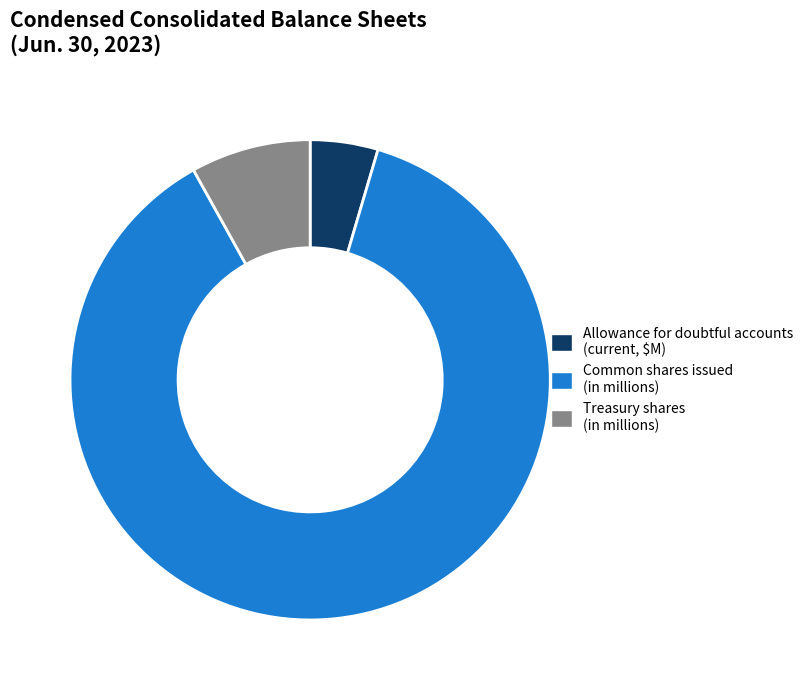

Is the sum of Common shares issued (in millions) and Treasury shares (in millions) greater than half?

Yes